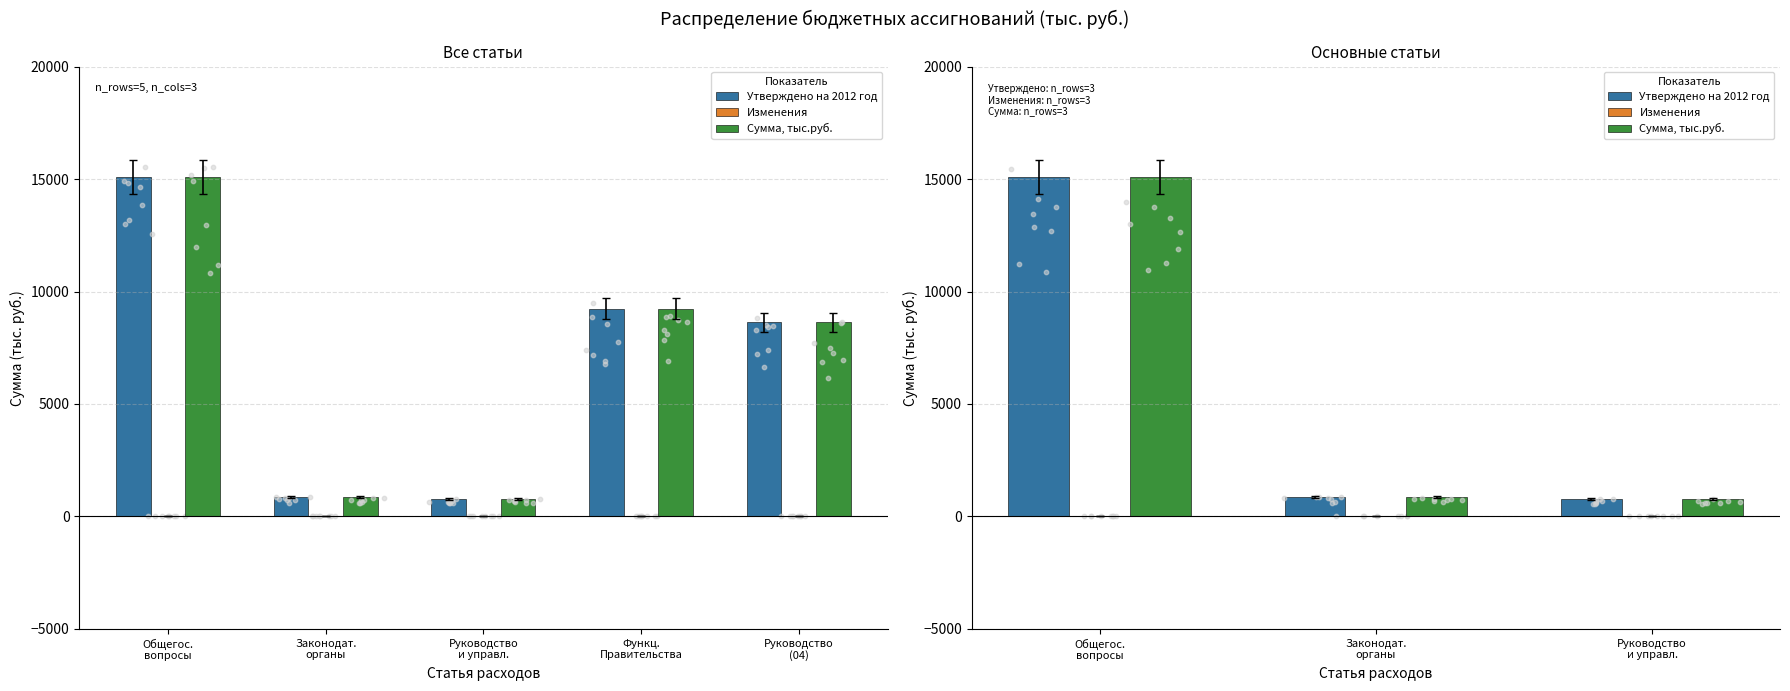

At which category is the sum across all series the highest?

Общегос.
вопросы